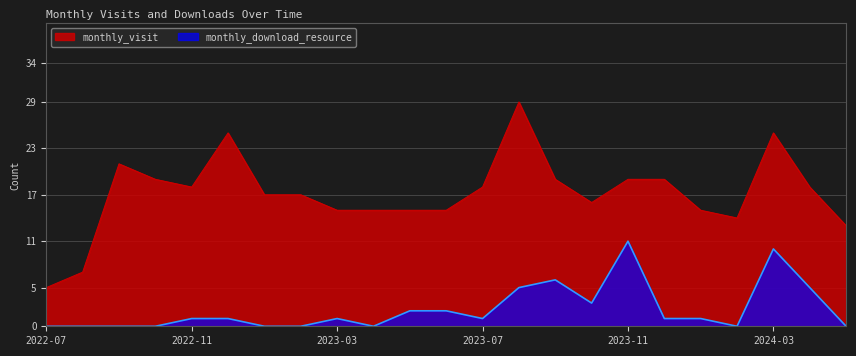

What is the sum of all monthly_visit values?

394